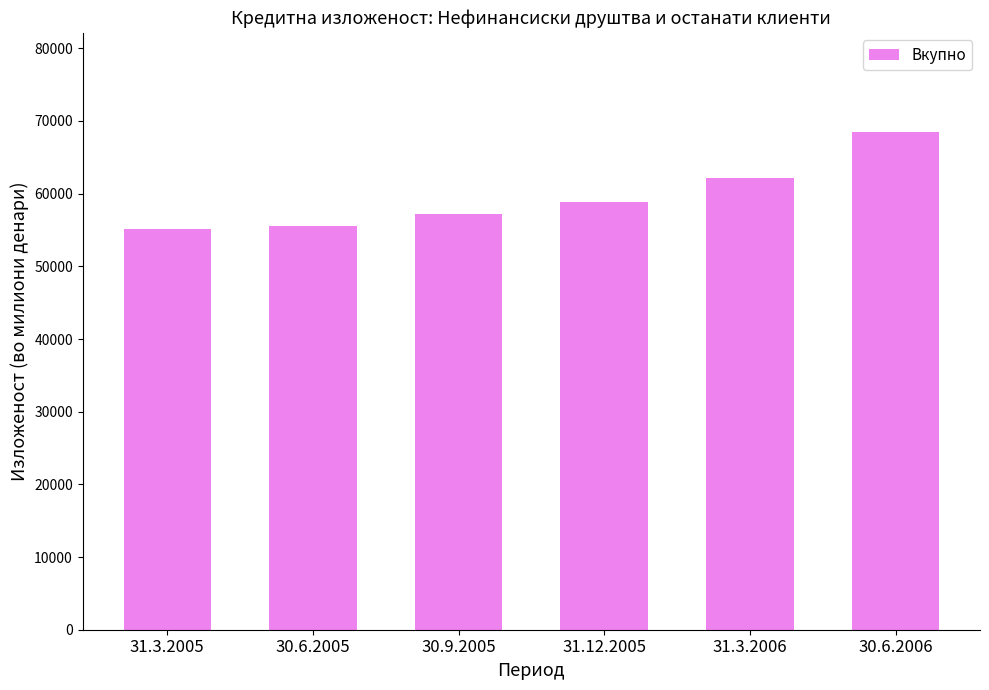

True or false: the data shows 15715.1 at 31.3.2005.

False